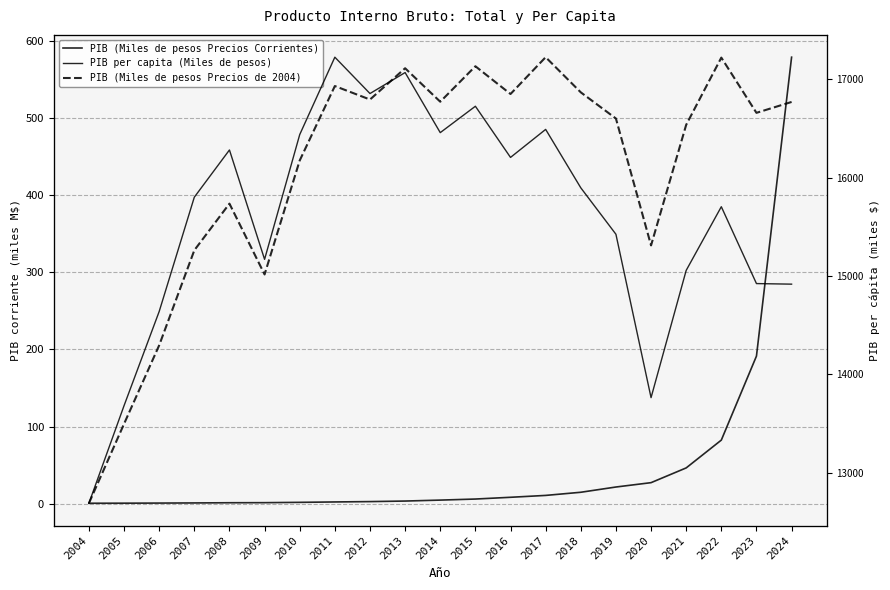

Is this an area chart (filled region under the line)?

No